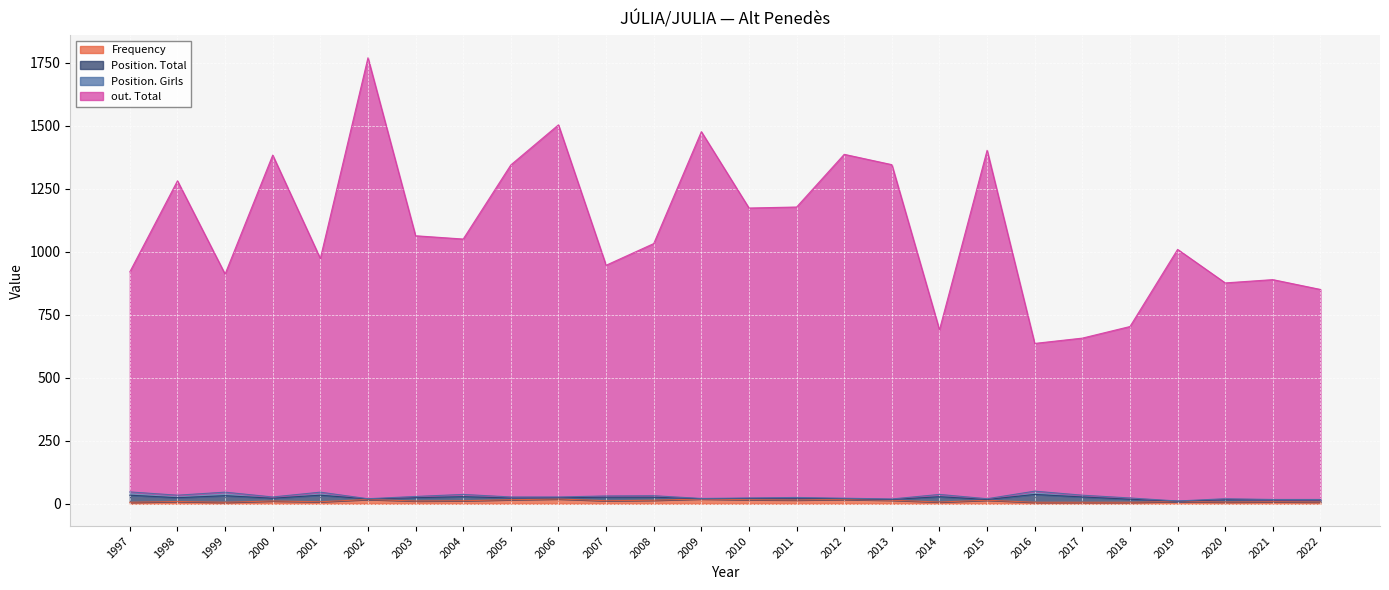

At which category is the sum across all series the highest?

2002